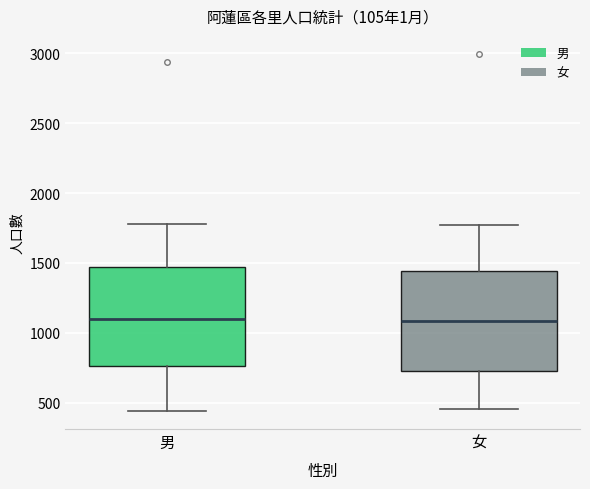

Reading left to right, read every box against the y-axis: the position of its median line, the range the box covers, and the ends of its whiskers. The values are not printed on the chart, so give them approximately, as read against the axis.

男: median 1100, box 750 to 1450, whiskers 450 to 1800
女: median 1100, box 750 to 1450, whiskers 450 to 1750